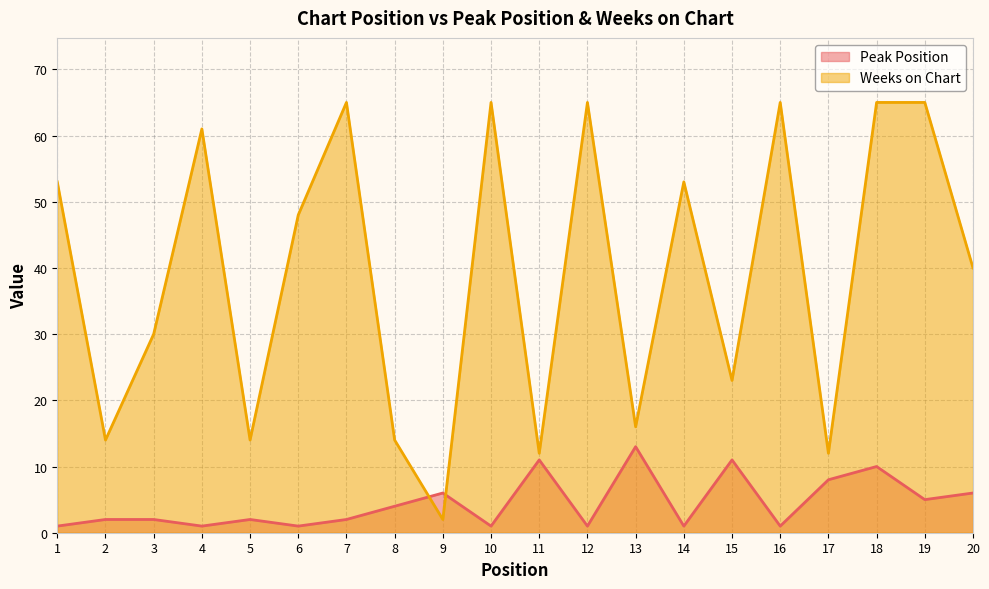

Where is the first local maximum for Peak Position?

5